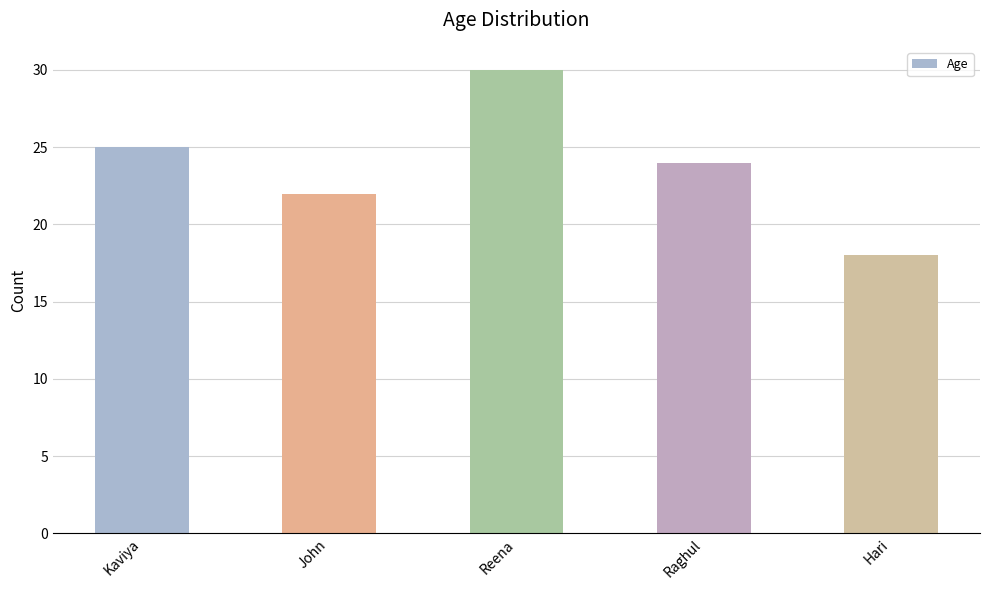

Read the value at Reena.

30